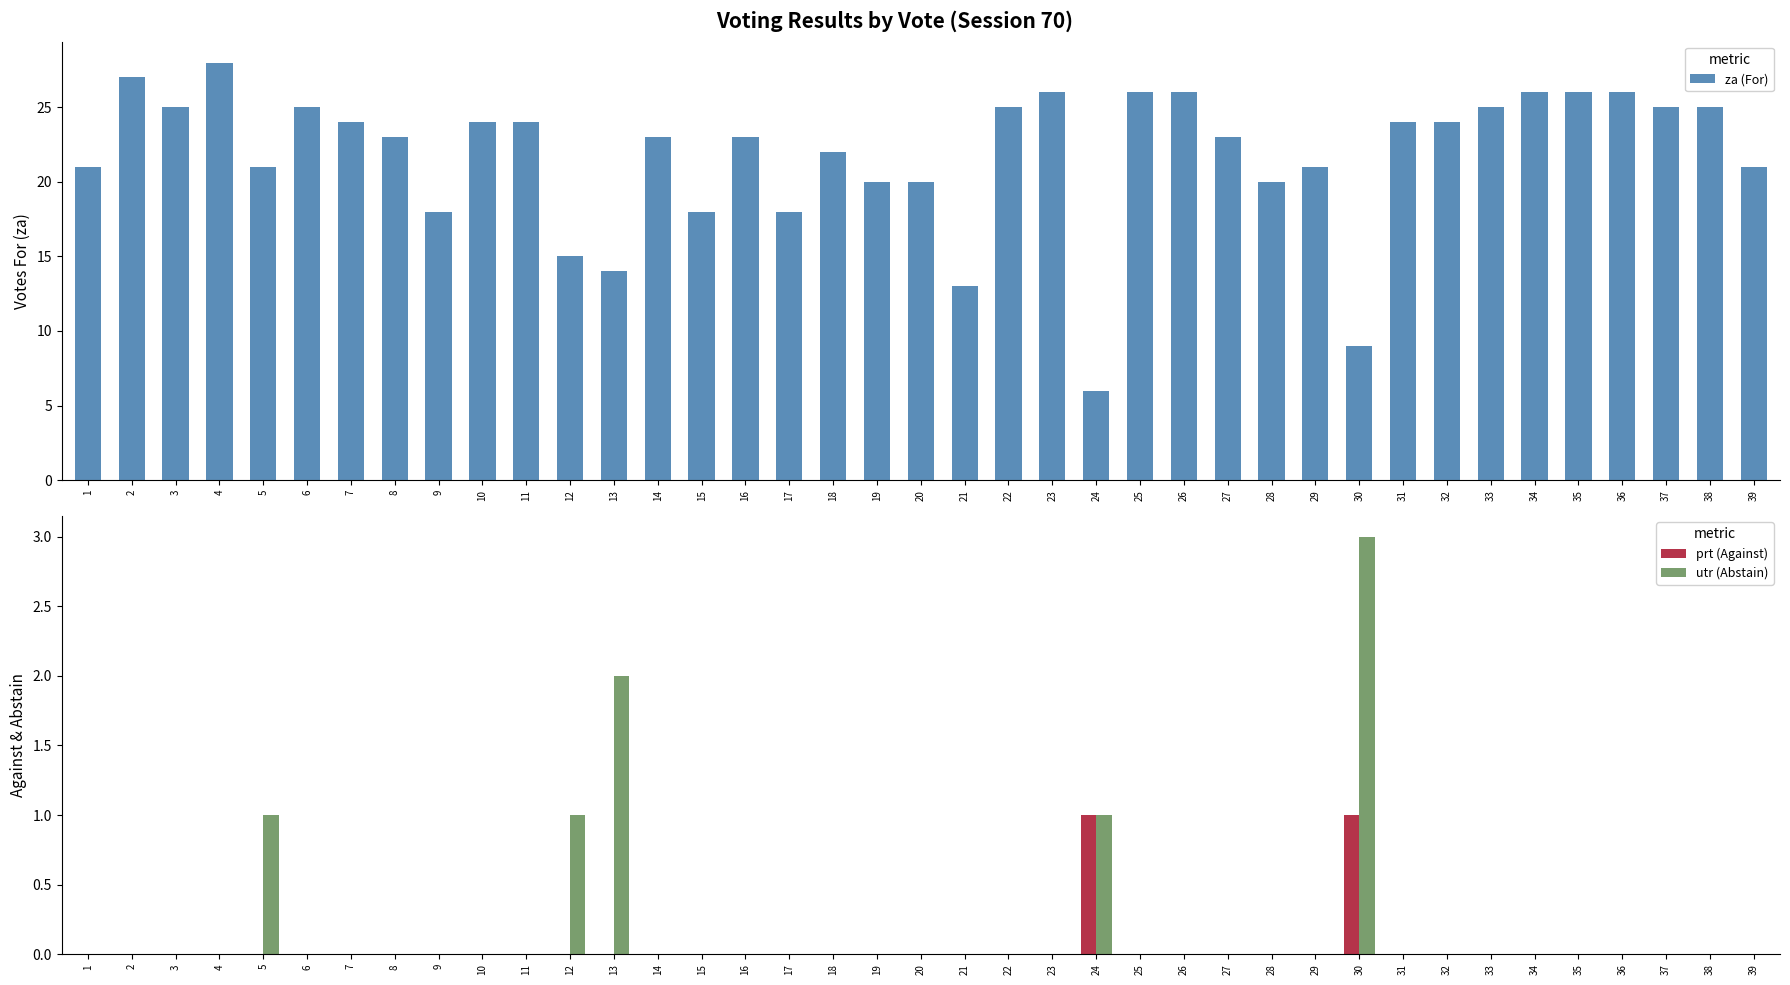

Are the bars grouped side by side (vs. stacked)?

Yes